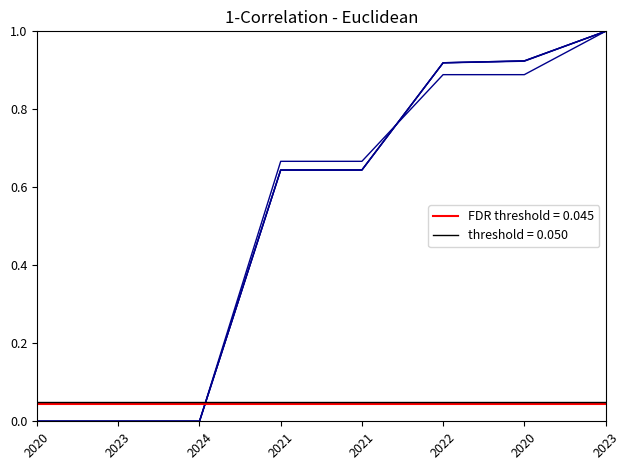

How many lines are shown in the chart?

4